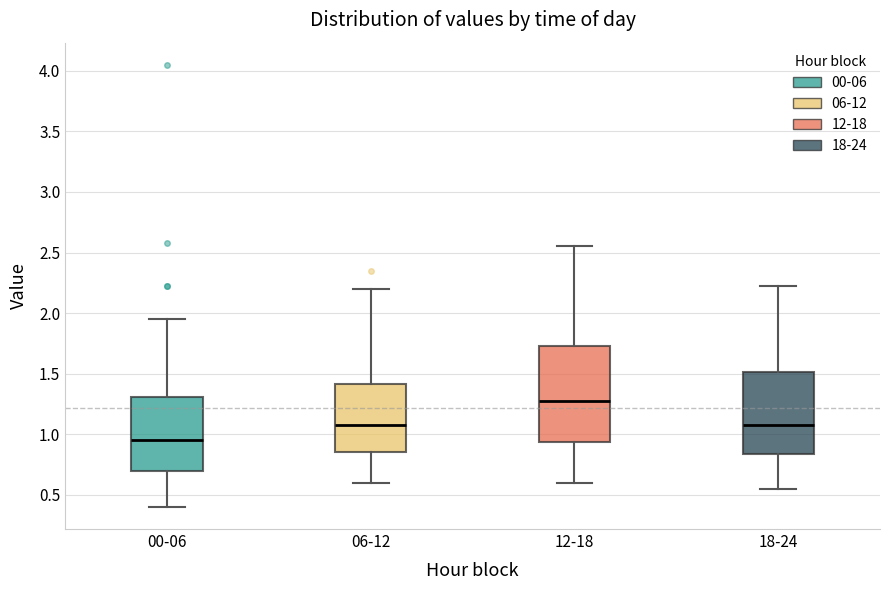

Where does the upper whisker of the box for 18-24 end on the y-axis? The values are not printed on the chart, so give them approximately, as read against the axis.

2.20